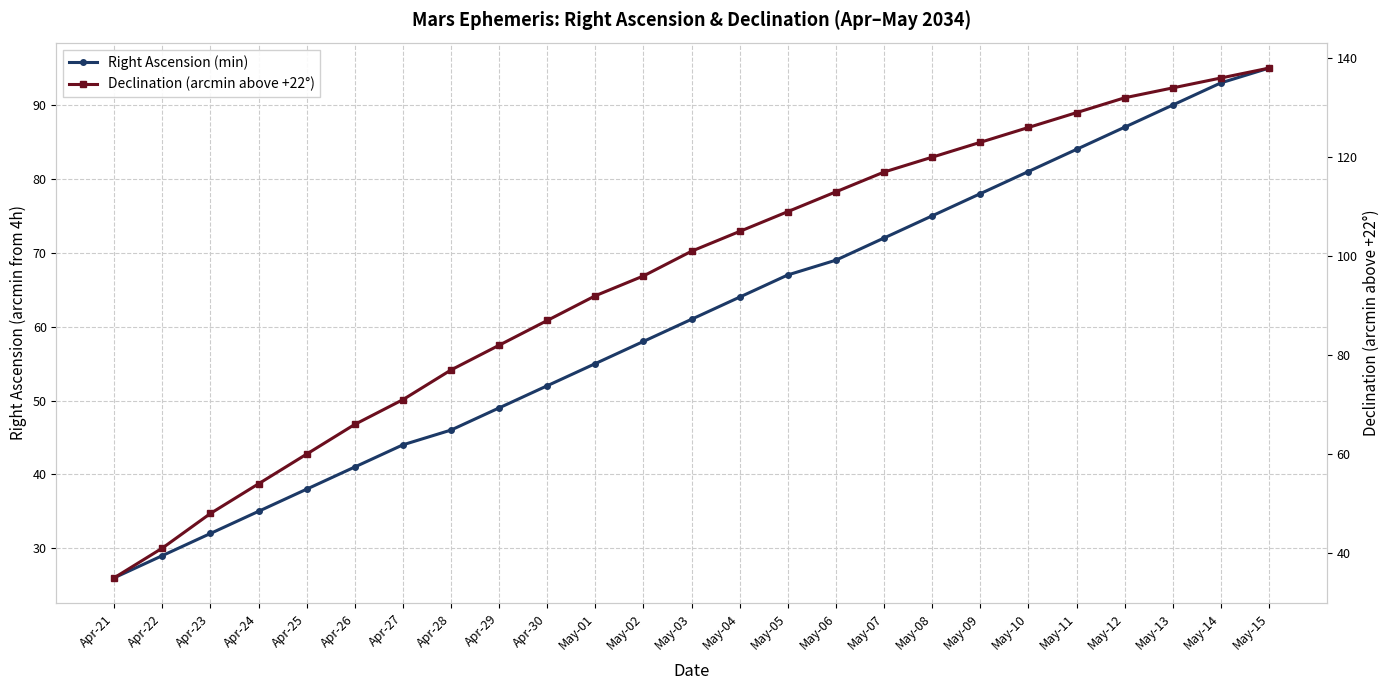

What is the total value across all series at Apr-30?

139